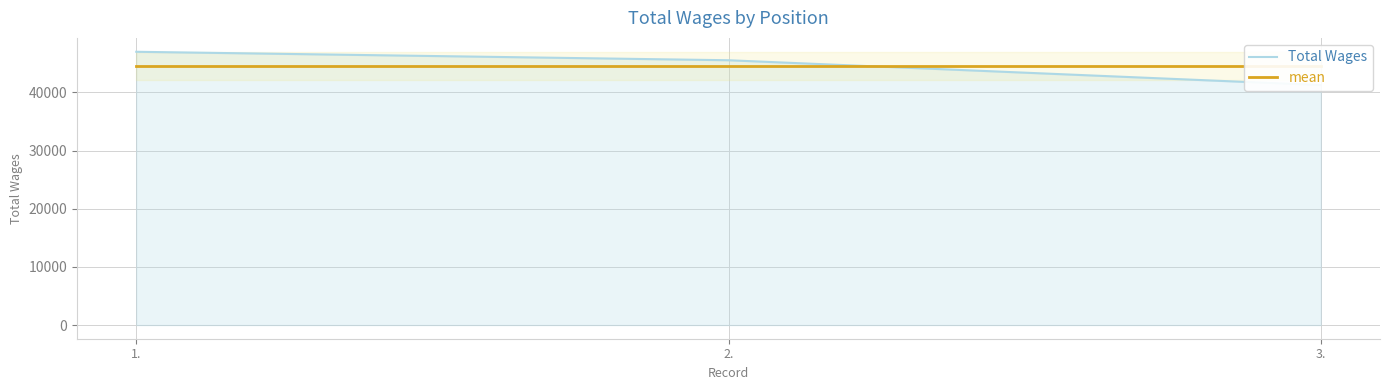

Rank the series by their maximum value, from lowest to highest.

mean, Total Wages